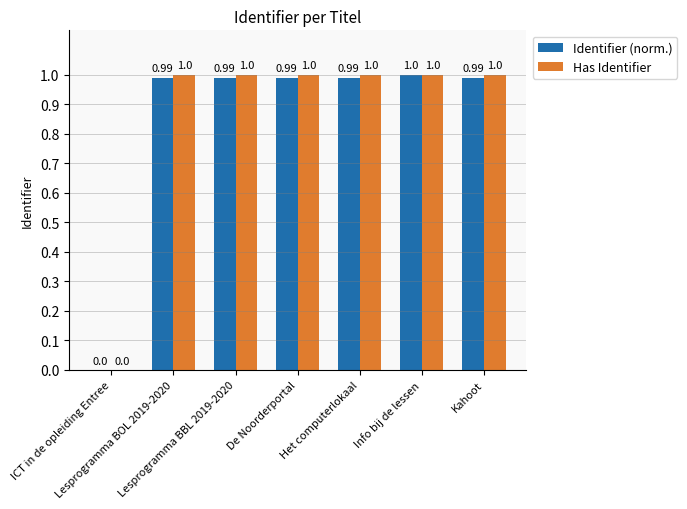

What are all the series names shown in the legend?

Identifier (norm.), Has Identifier